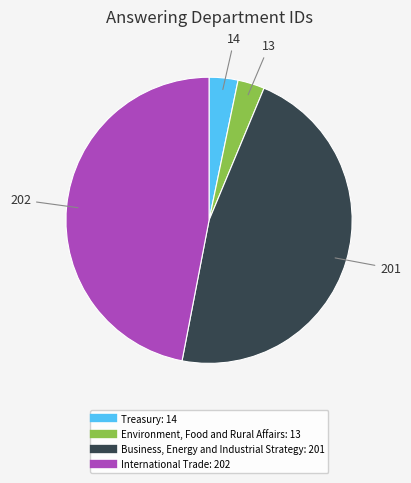

Do Business, Energy and Industrial Strategy and International Trade together represent more than half of the pie?

Yes